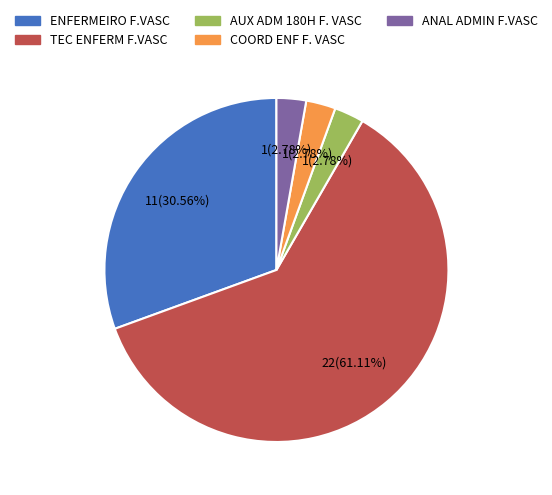

How many slices are in this pie chart?

5